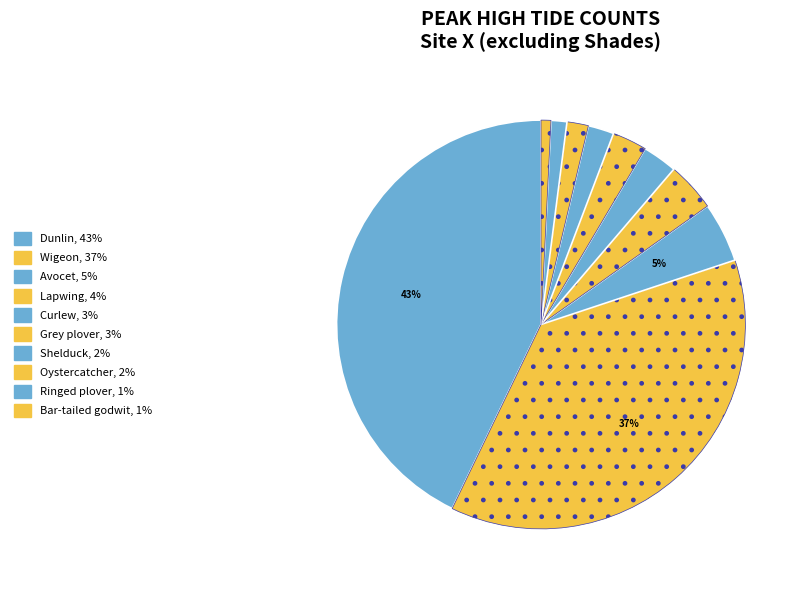

Count the number of slices in the pie.

10